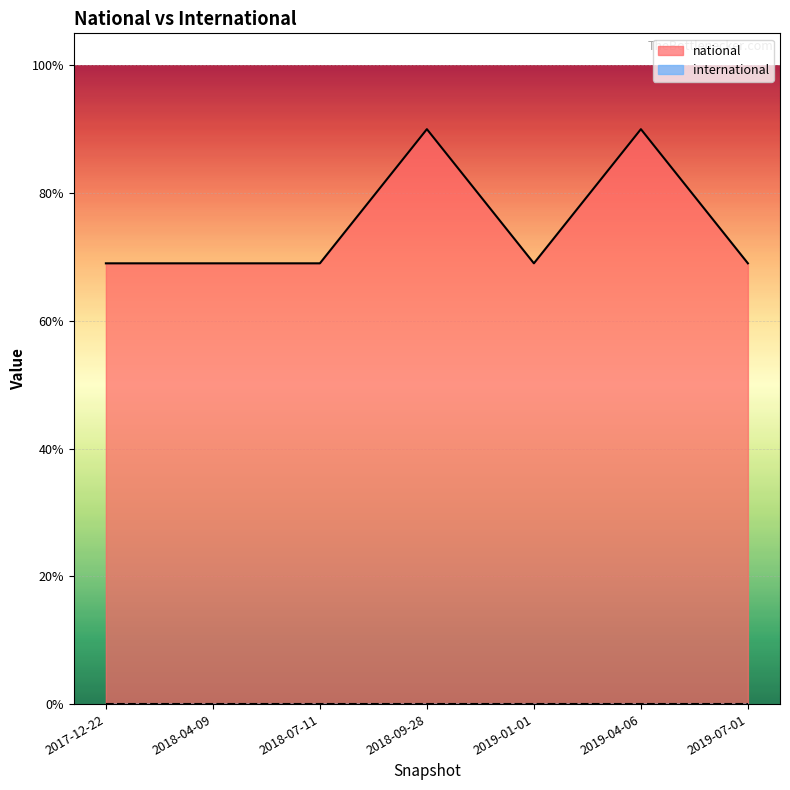

What is the label of the 7th point from the left?

2019-07-01